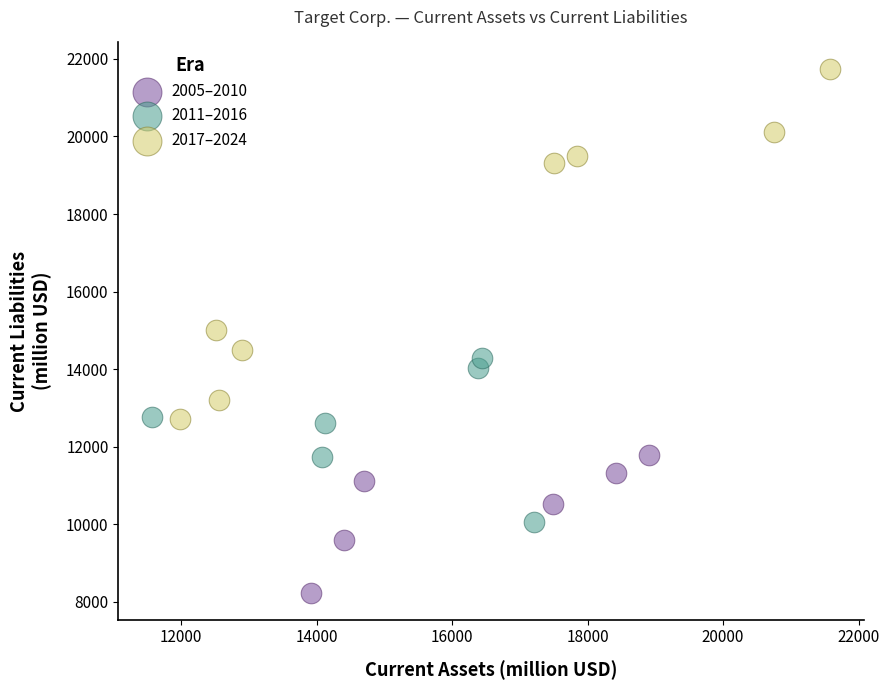

Which series contains the lowest Y value?

2005–2010